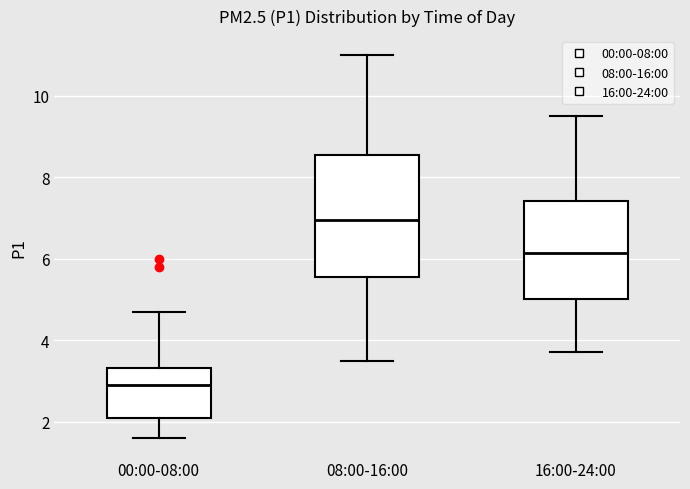

Reading left to right, transcribe this box plot: for each box, give where its median line is, the range the box spans, and where its two whiskers end, as read against the y-axis. The values are not printed on the chart, so give them approximately, as read against the axis.

00:00-08:00: median 3.0, box 2.2 to 3.4, whiskers 1.6 to 4.8
08:00-16:00: median 7.0, box 5.6 to 8.6, whiskers 3.6 to 11.0
16:00-24:00: median 6.2, box 5.0 to 7.4, whiskers 3.8 to 9.6